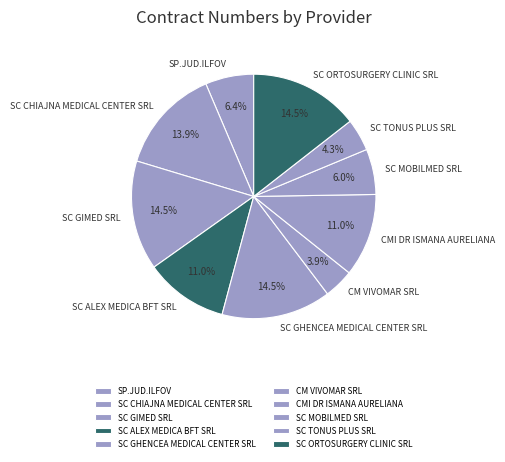

Between SC GIMED SRL and SC MOBILMED SRL, which is larger?

SC GIMED SRL